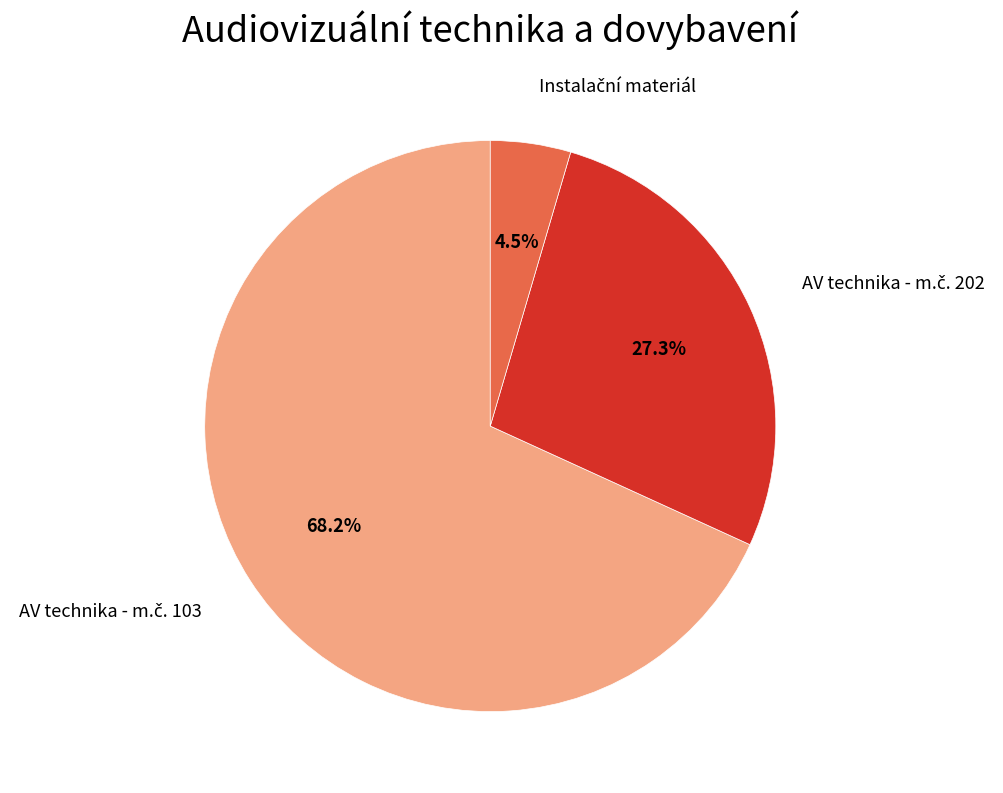

How many segments does this pie chart have?

3